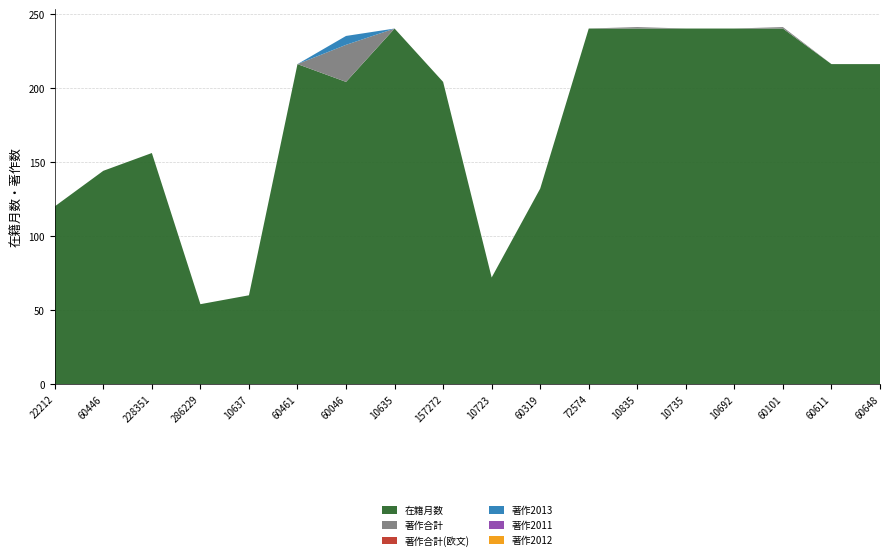

Reading left to right, extract all data points from this chart.

在籍月数: 22212=120	60446=144	228351=156	286229=54	10637=60	60461=216	60046=204	10635=240	157272=204	10723=72	60319=132	72574=240	10835=240	10735=240	10692=240	60101=240	60611=216	60648=216
著作合計: 22212=0	60446=0	228351=0	286229=0	10637=0	60461=0	60046=25	10635=0	157272=0	10723=0	60319=0	72574=0	10835=1	10735=0	10692=0	60101=1	60611=0	60648=0
著作合計(欧文): 22212=0	60446=0	228351=0	286229=0	10637=0	60461=0	60046=0	10635=0	157272=0	10723=0	60319=0	72574=0	10835=0	10735=0	10692=0	60101=0	60611=0	60648=0
著作2013: 22212=0	60446=0	228351=0	286229=0	10637=0	60461=0	60046=6	10635=0	157272=0	10723=0	60319=0	72574=0	10835=0	10735=0	10692=0	60101=0	60611=0	60648=0
著作2011: 22212=0	60446=0	228351=0	286229=0	10637=0	60461=0	60046=0	10635=0	157272=0	10723=0	60319=0	72574=0	10835=0	10735=0	10692=0	60101=0	60611=0	60648=0
著作2012: 22212=0	60446=0	228351=0	286229=0	10637=0	60461=0	60046=0	10635=0	157272=0	10723=0	60319=0	72574=0	10835=0	10735=0	10692=0	60101=0	60611=0	60648=0